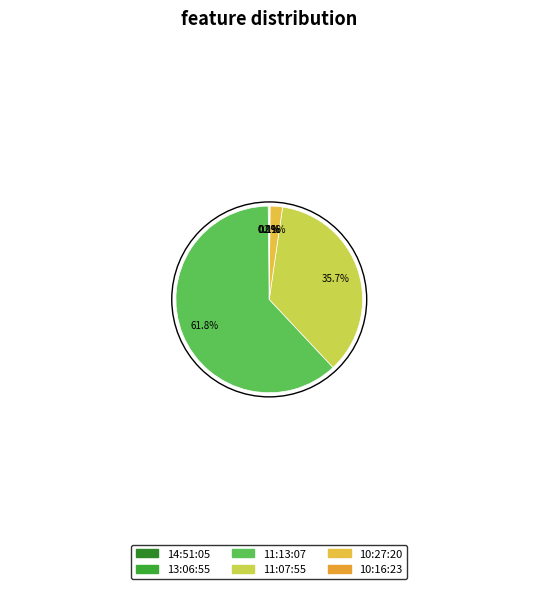

Rank the categories by value from lowest to highest.

14:51:05, 13:06:55, 10:16:23, 10:27:20, 11:07:55, 11:13:07